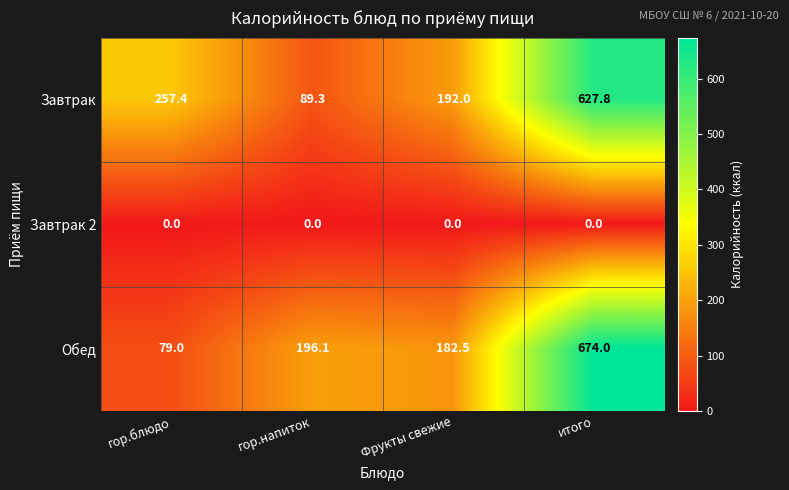

Which series has the largest range (max minus min)?

Обед